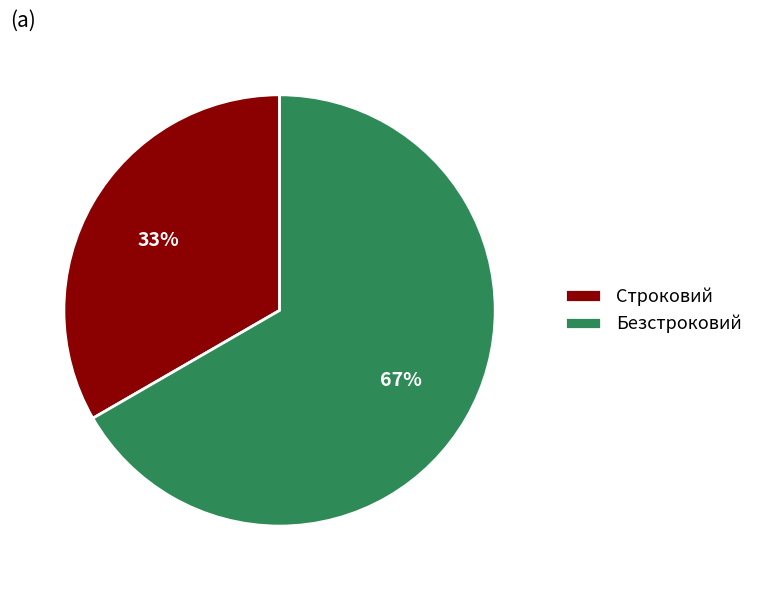

Is the sum of Строковий and Безстроковий greater than half?

Yes